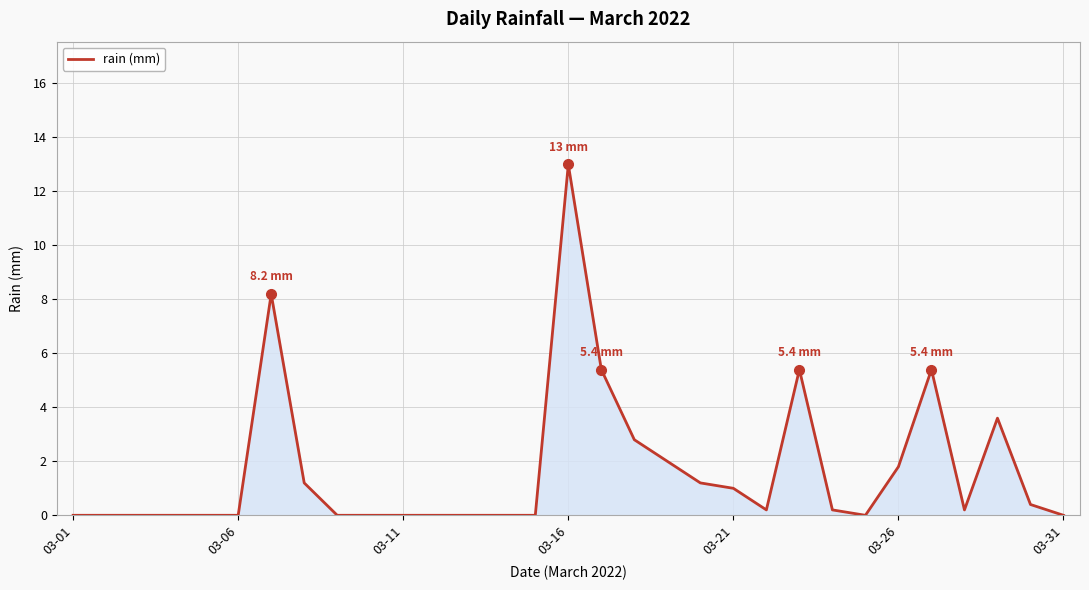

What is the greatest value displayed?

13.0